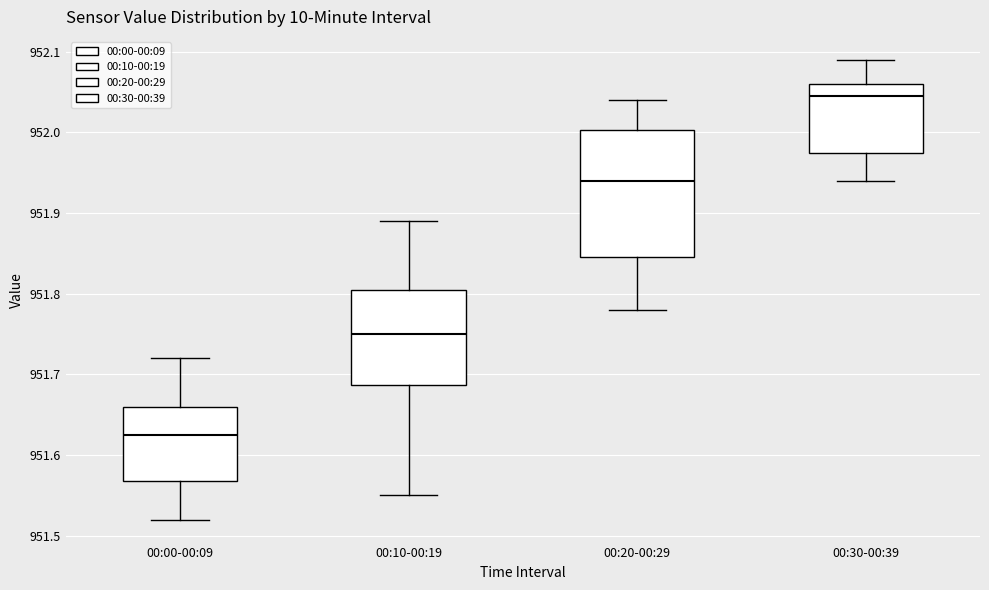

Reading left to right, transcribe this box plot: for each box, give where its median line is, the range the box spans, and where its two whiskers end, as read against the y-axis. The values are not printed on the chart, so give them approximately, as read against the axis.

00:00-00:09: median 951.63, box 951.57 to 951.66, whiskers 951.52 to 951.72
00:10-00:19: median 951.75, box 951.69 to 951.81, whiskers 951.55 to 951.89
00:20-00:29: median 951.94, box 951.85 to 952.00, whiskers 951.78 to 952.04
00:30-00:39: median 952.05, box 951.98 to 952.06, whiskers 951.94 to 952.09